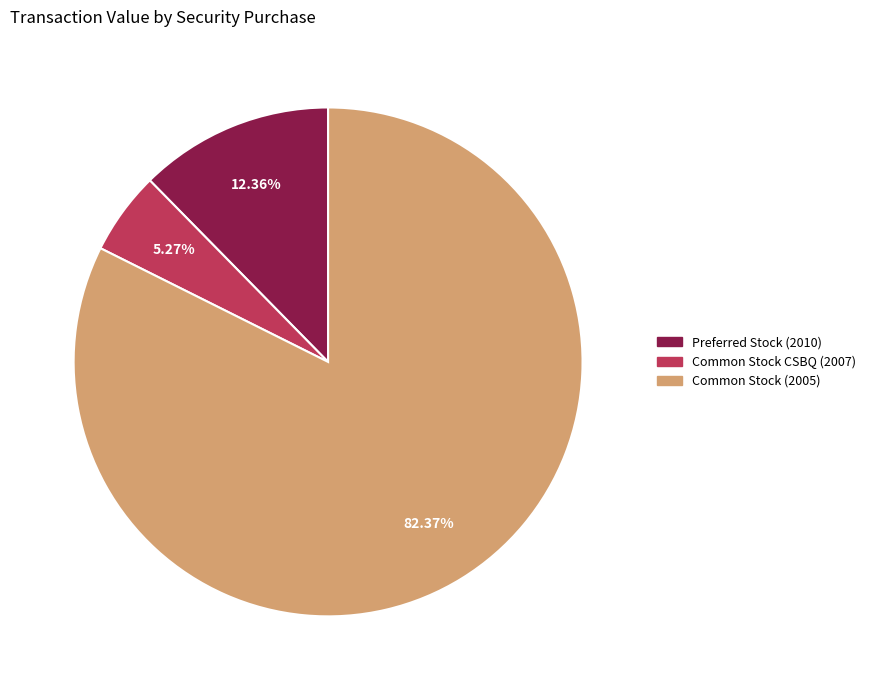

Rank the categories by value from lowest to highest.

Common Stock CSBQ (2007), Preferred Stock (2010), Common Stock (2005)